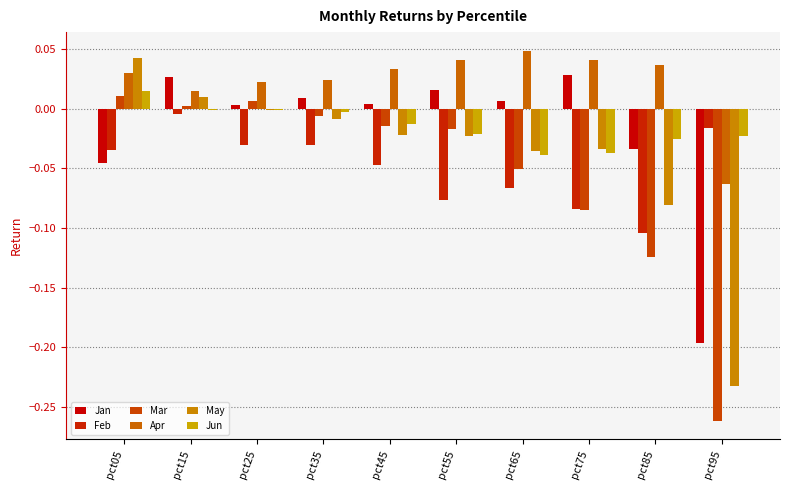

How many series are shown in this chart?

6